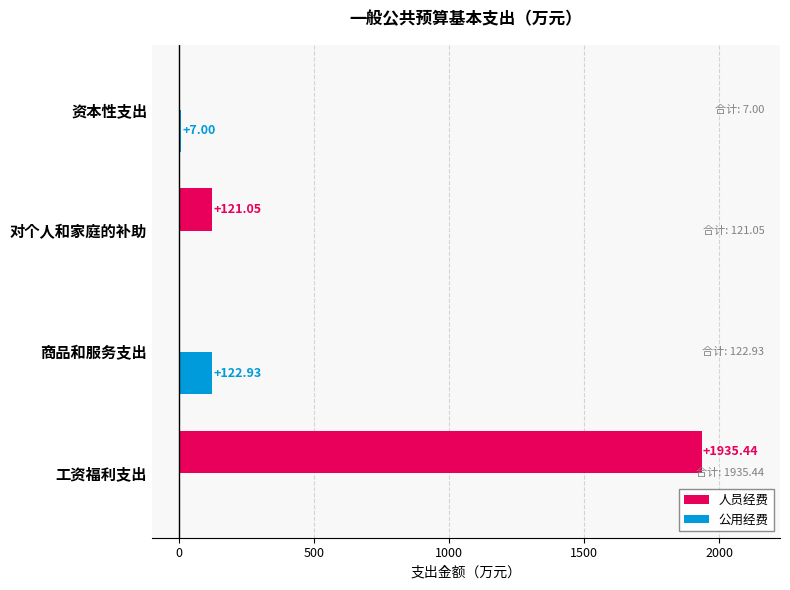

What is the sum of the 公用经费 values at 工资福利支出 and 资本性支出?

7.0